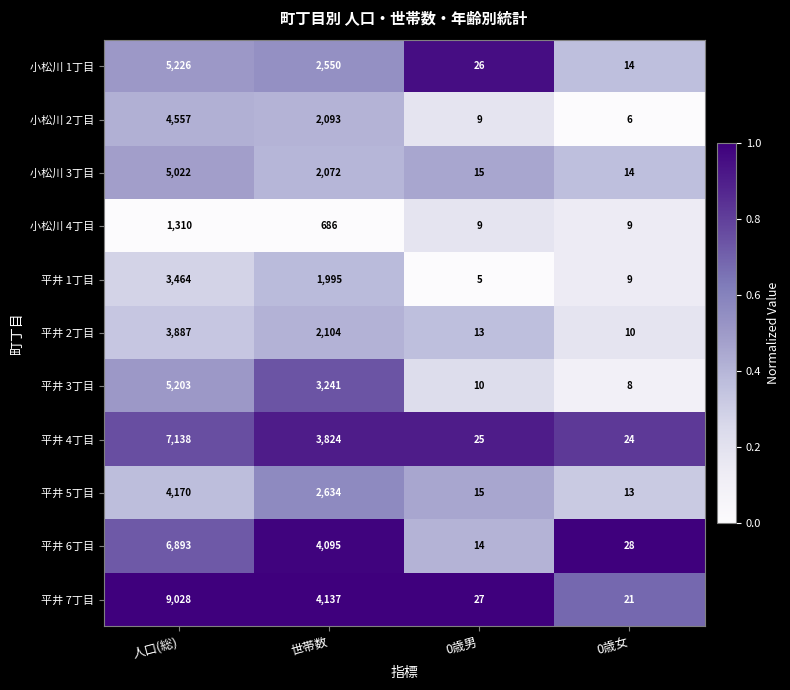

True or false: 小松川 1丁目 has a value of 5226 at 人口(総).

True